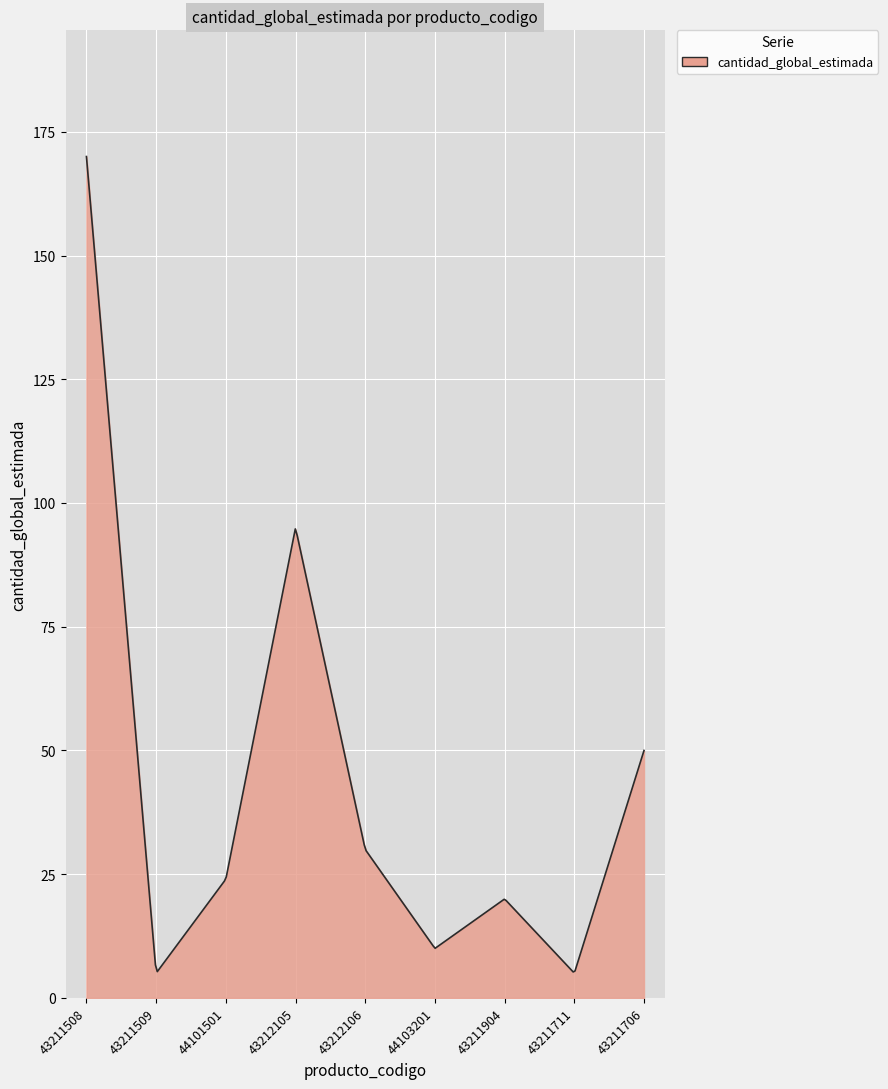

What is the smallest value displayed?

5.3